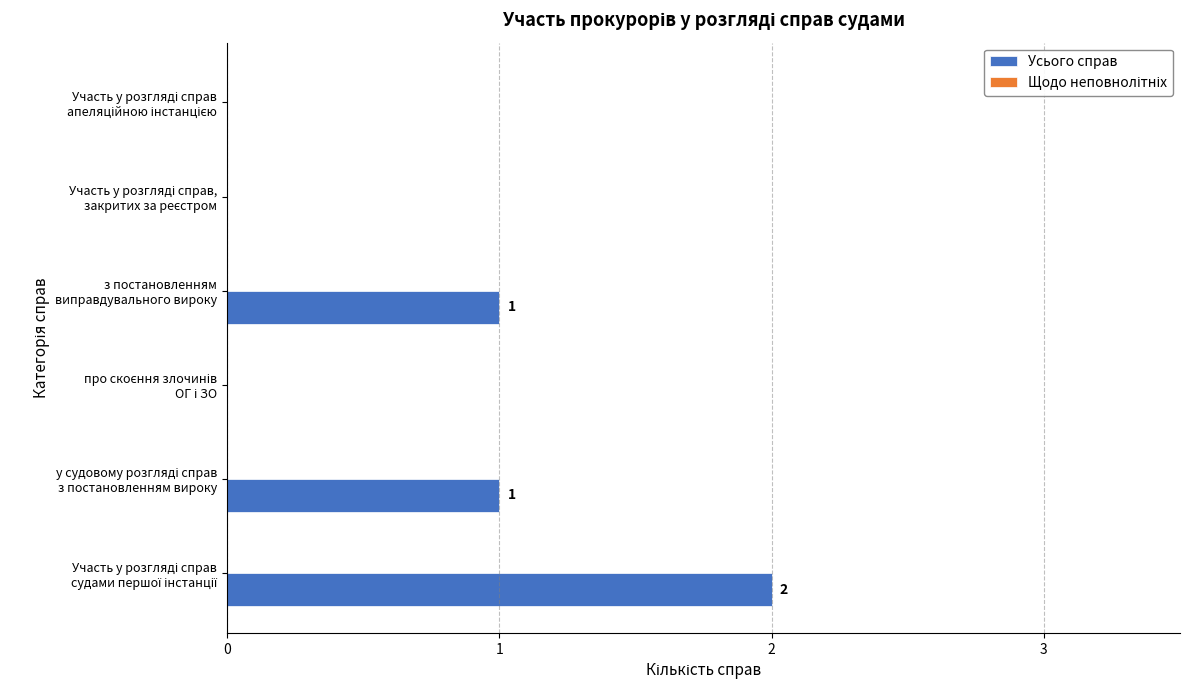

How many values are between 0 and 1?

5